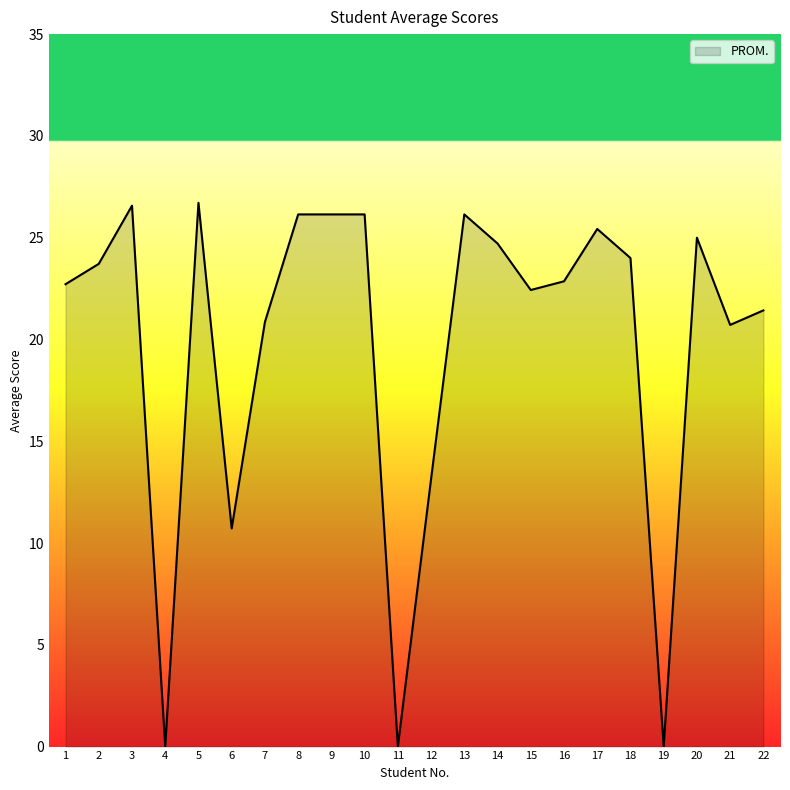

What is the difference between the maximum and minimum values?

26.7